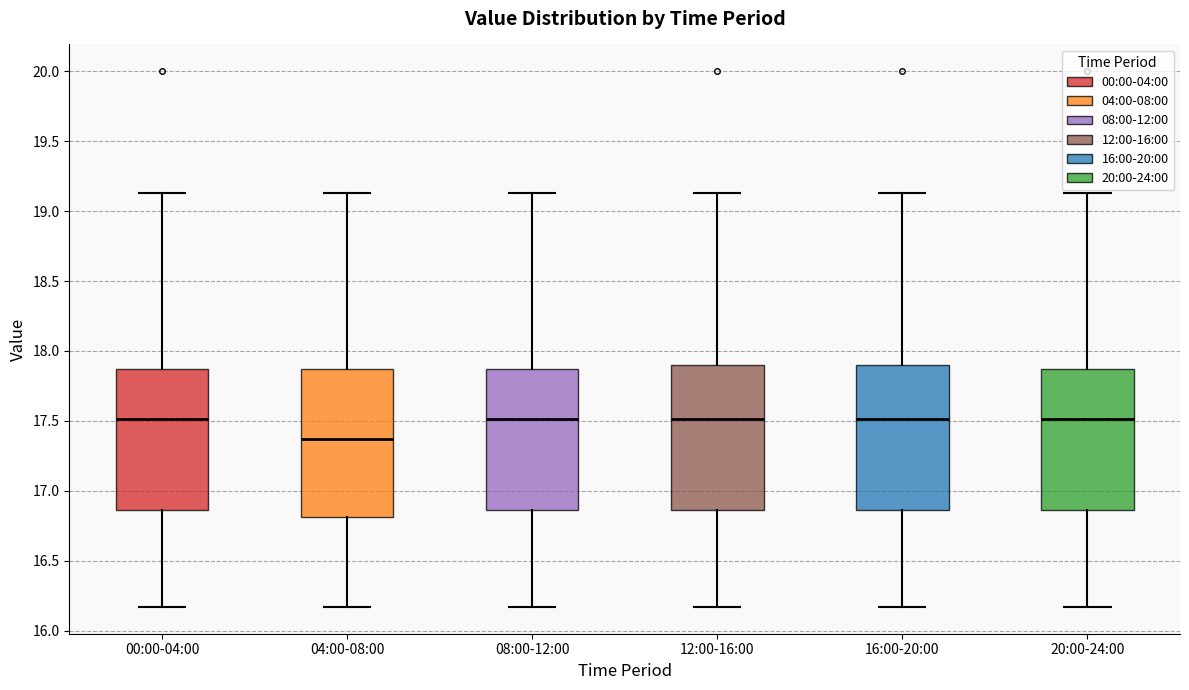

Reading left to right, read every box against the y-axis: the position of its median line, the range the box covers, and the ends of its whiskers. The values are not printed on the chart, so give them approximately, as read against the axis.

00:00-04:00: median 17.50, box 16.85 to 17.85, whiskers 16.15 to 19.15
04:00-08:00: median 17.35, box 16.80 to 17.85, whiskers 16.15 to 19.15
08:00-12:00: median 17.50, box 16.85 to 17.85, whiskers 16.15 to 19.15
12:00-16:00: median 17.50, box 16.85 to 17.90, whiskers 16.15 to 19.15
16:00-20:00: median 17.50, box 16.85 to 17.90, whiskers 16.15 to 19.15
20:00-24:00: median 17.50, box 16.85 to 17.85, whiskers 16.15 to 19.15